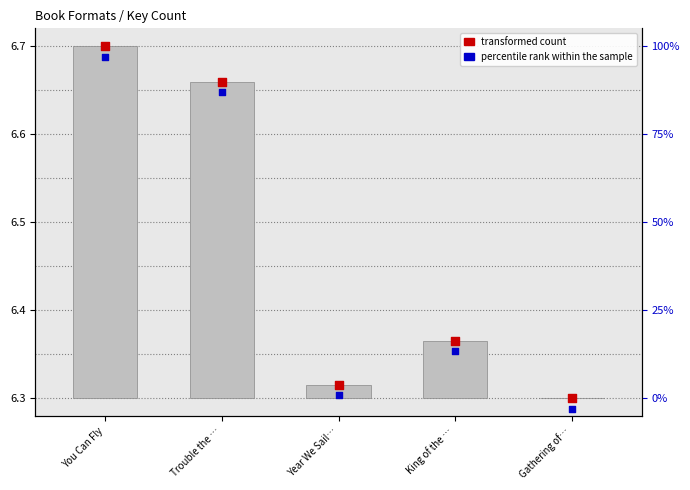

Which series reaches the minimum Y coordinate?

percentile rank within the sample